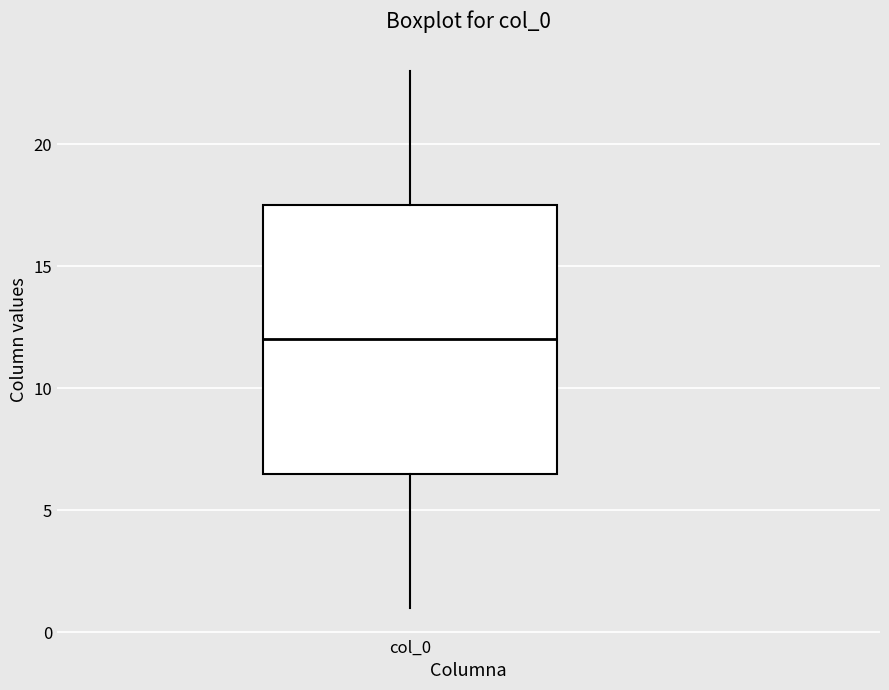

Read this box plot against the y-axis: the position of the median line, the range covered by the box, and the ends of both whiskers. The values are not printed on the chart, so give them approximately, as read against the axis.

median 12.0, box 6.5 to 17.5, whiskers 1.0 to 23.0